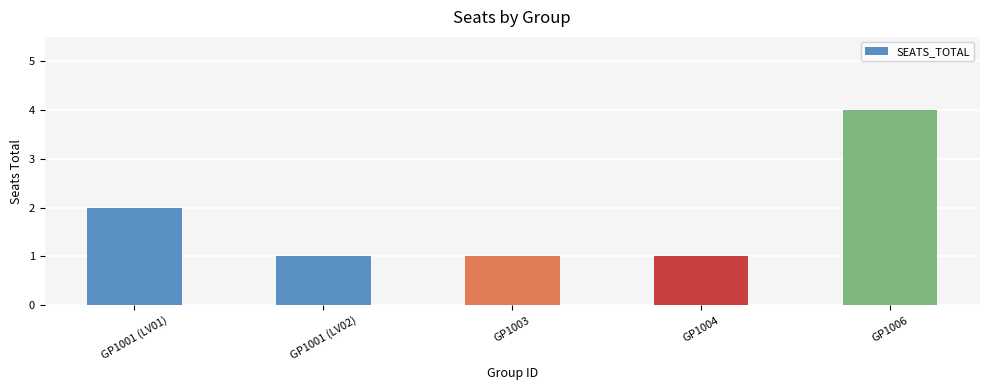

What is the greatest value displayed?

4